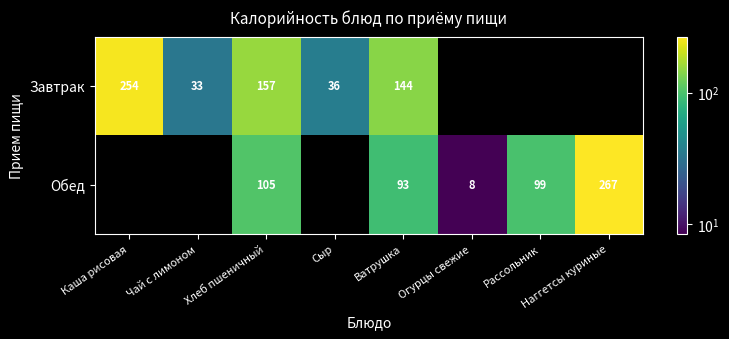

At which label does Завтрак reach its peak?

Каша рисовая